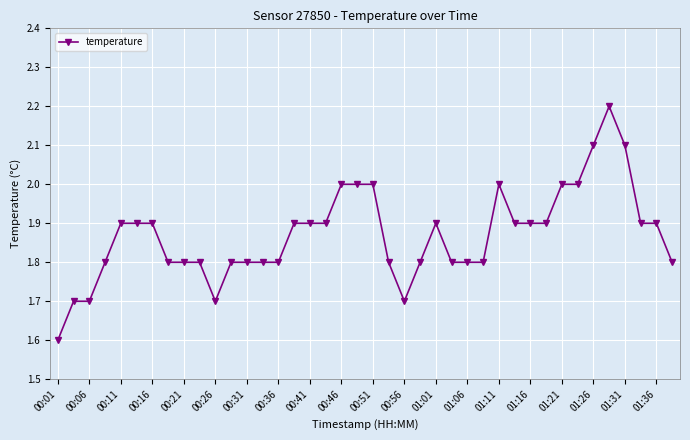

Reading right to left, list all the values displayed in this chart.

1.8	1.9	1.9	2.1	2.2	2.1	2.0	2.0	1.9	1.9	1.9	2.0	1.8	1.8	1.8	1.9	1.8	1.7	1.8	2.0	2.0	2.0	1.9	1.9	1.9	1.8	1.8	1.8	1.8	1.7	1.8	1.8	1.8	1.9	1.9	1.9	1.8	1.7	1.7	1.6